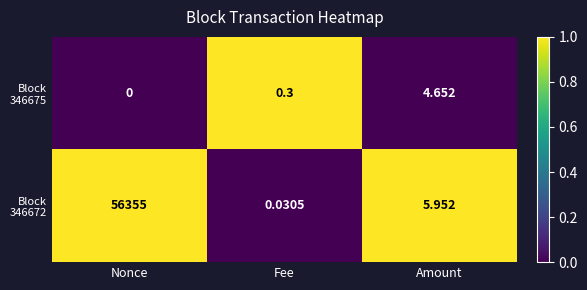

At which category is the sum across all series the highest?

Nonce